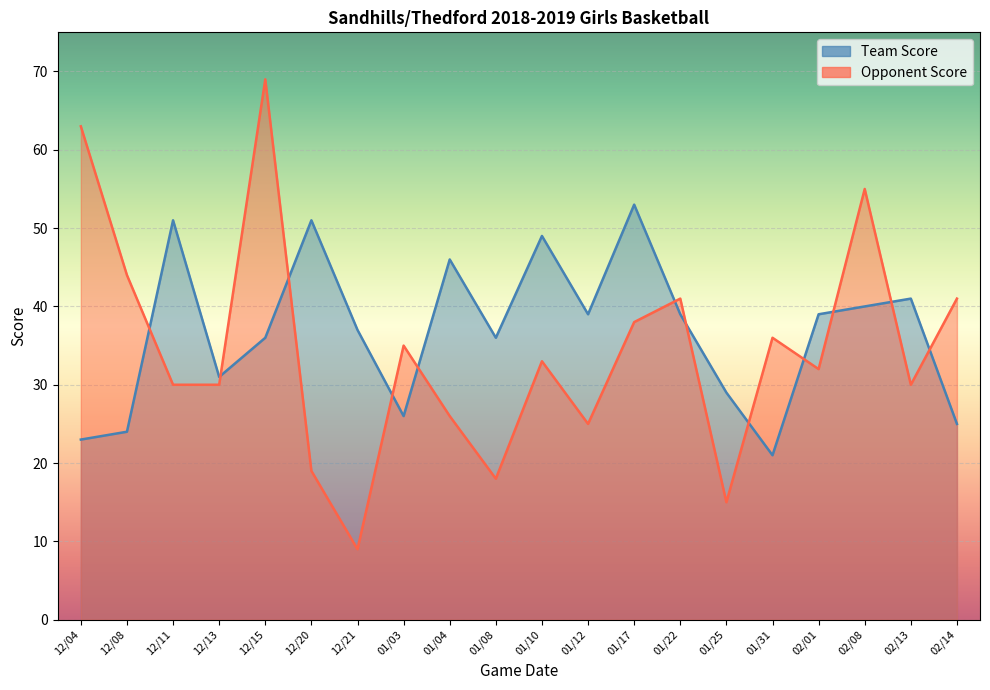

Reading left to right, extract all data points from this chart.

Team Score: 23	24	51	31	36	51	37	26	46	36	49	39	53	39	29	21	39	40	41	25
Opponent Score: 63	44	30	30	69	19	9	35	26	18	33	25	38	41	15	36	32	55	30	41